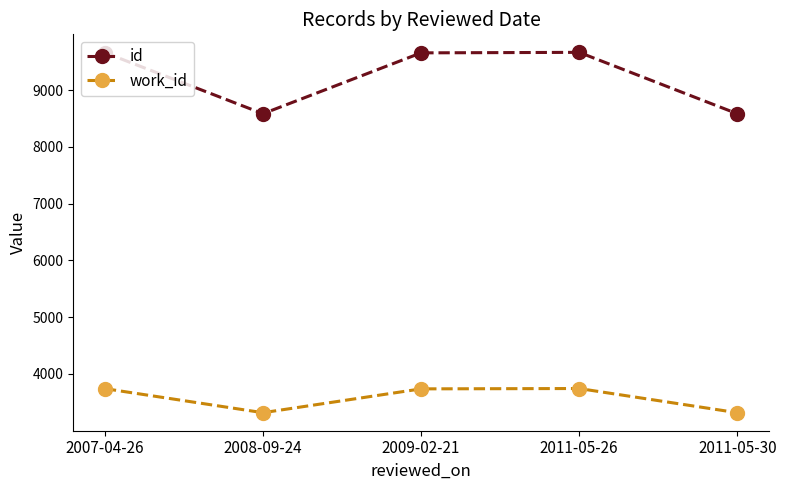

True or false: work_id and id intersect in this chart.

False